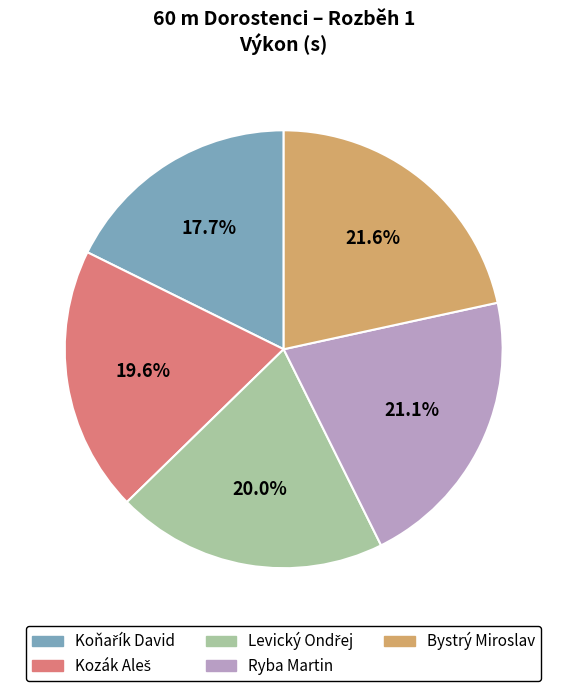

What percentage is the Bystrý Miroslav slice, to the nearest percent?

22%